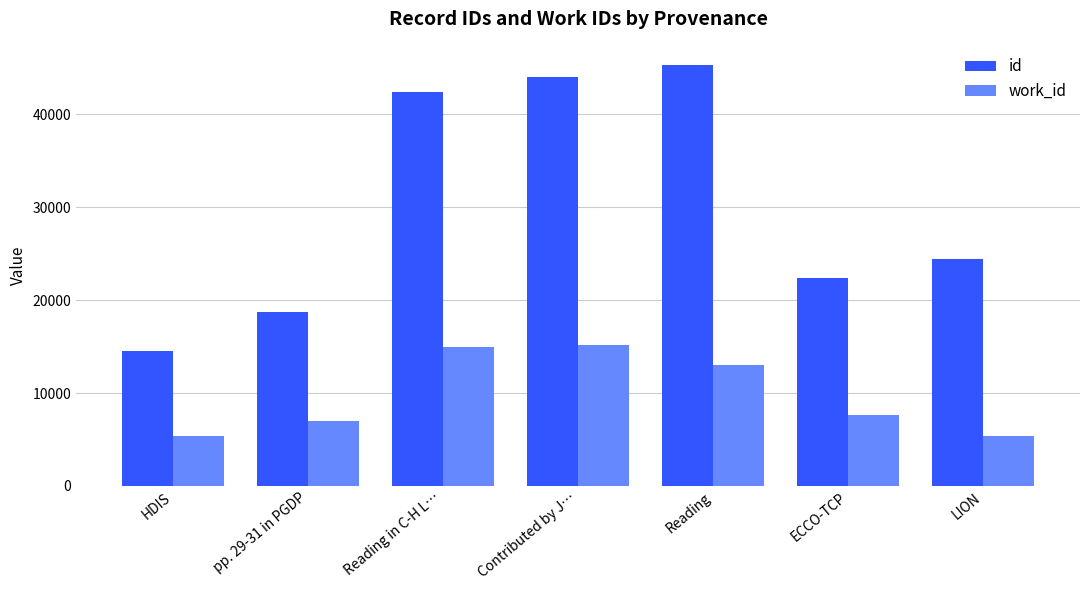

The value of work_id at HDIS is 7608. True or false?

False